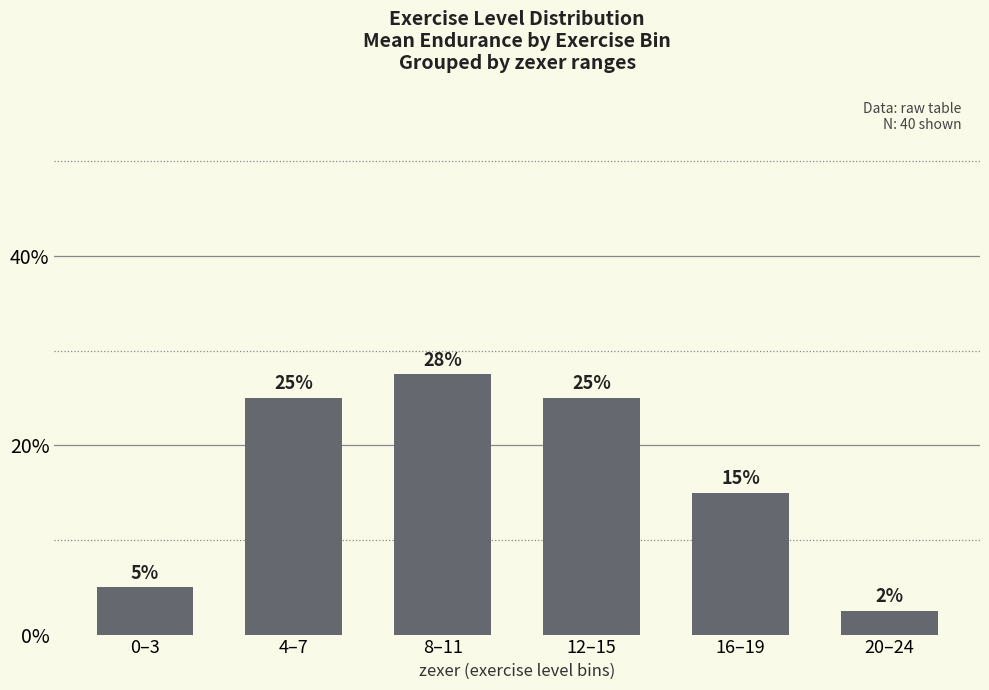

Is it true that the value at 16–19 is 6.1?

False